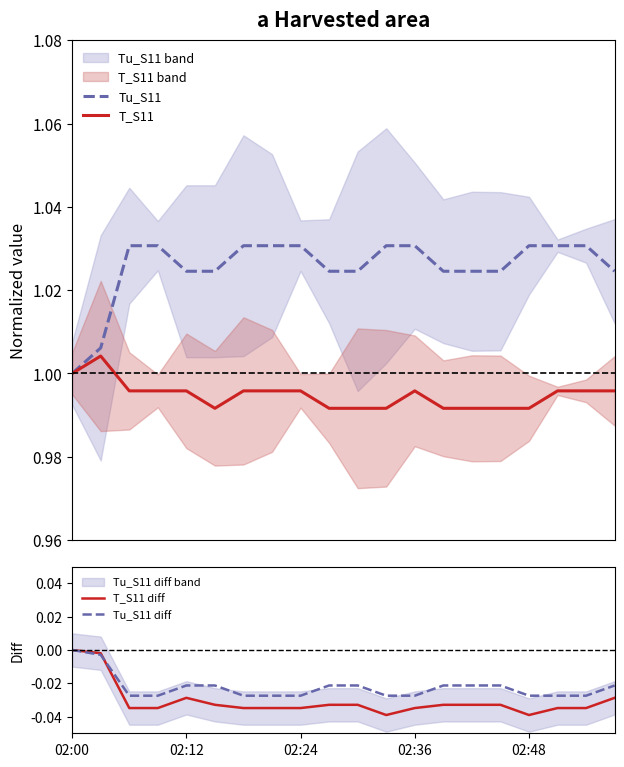

At which label does Tu_S11 diff reach its peak?

02:00